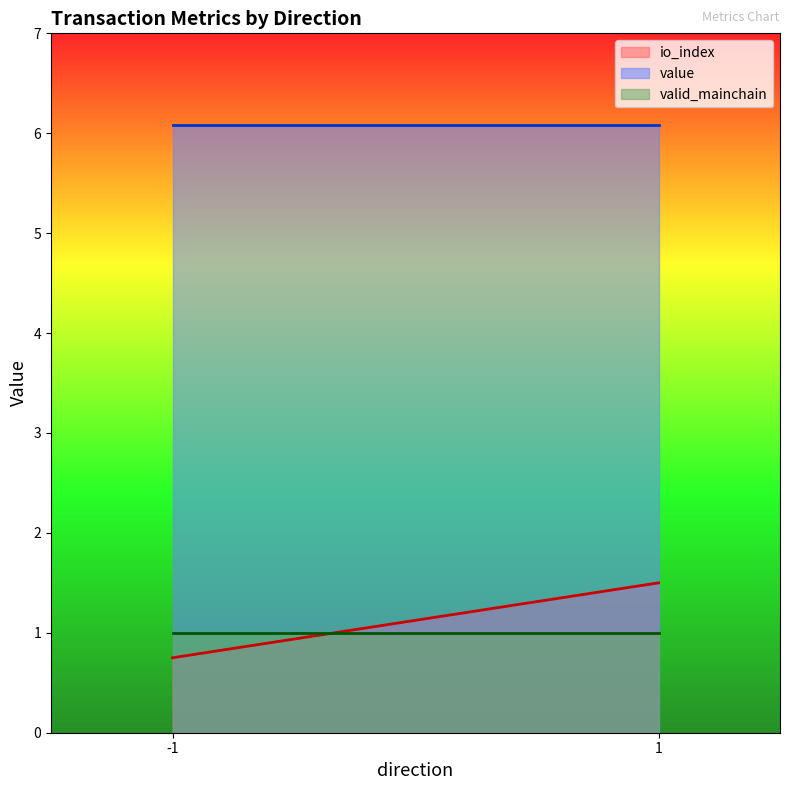

Which series has the largest total across all categories?

value